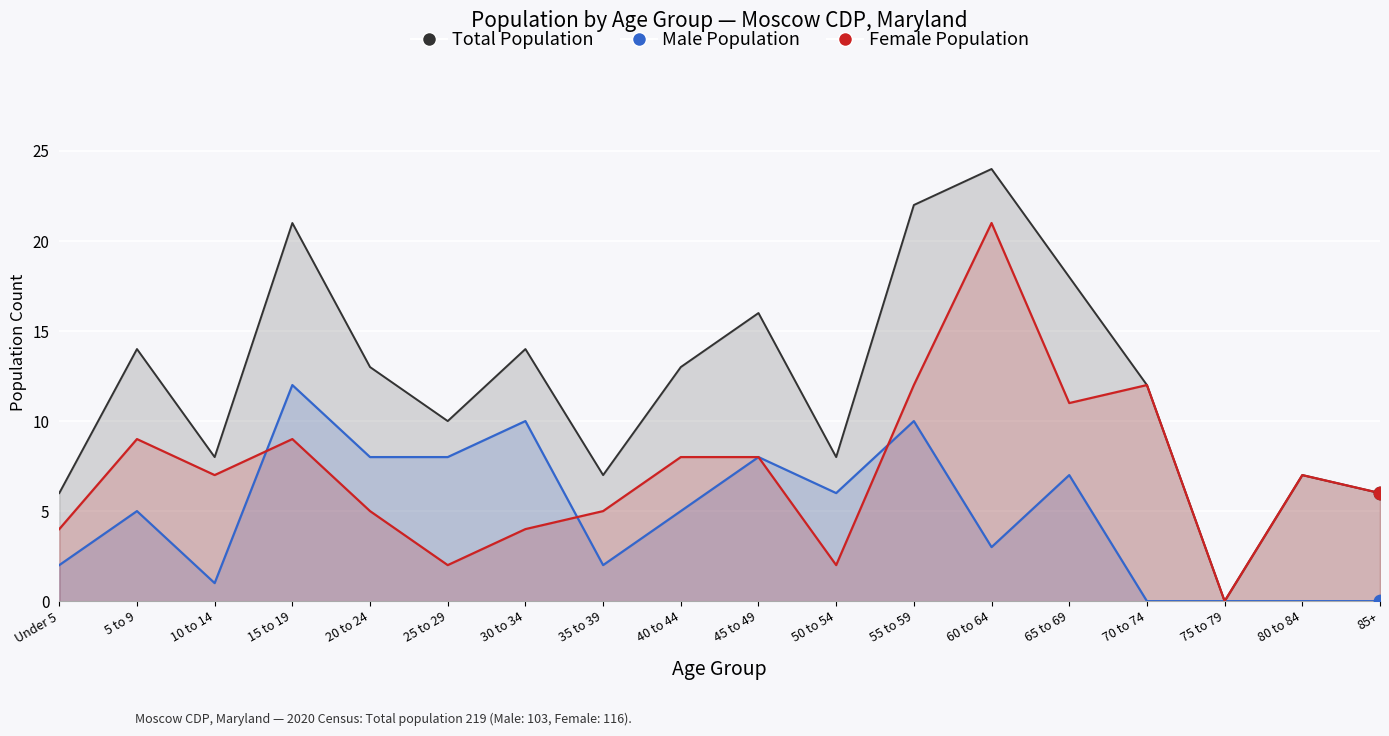

What are all the series names shown in the legend?

Total Population, Male Population, Female Population